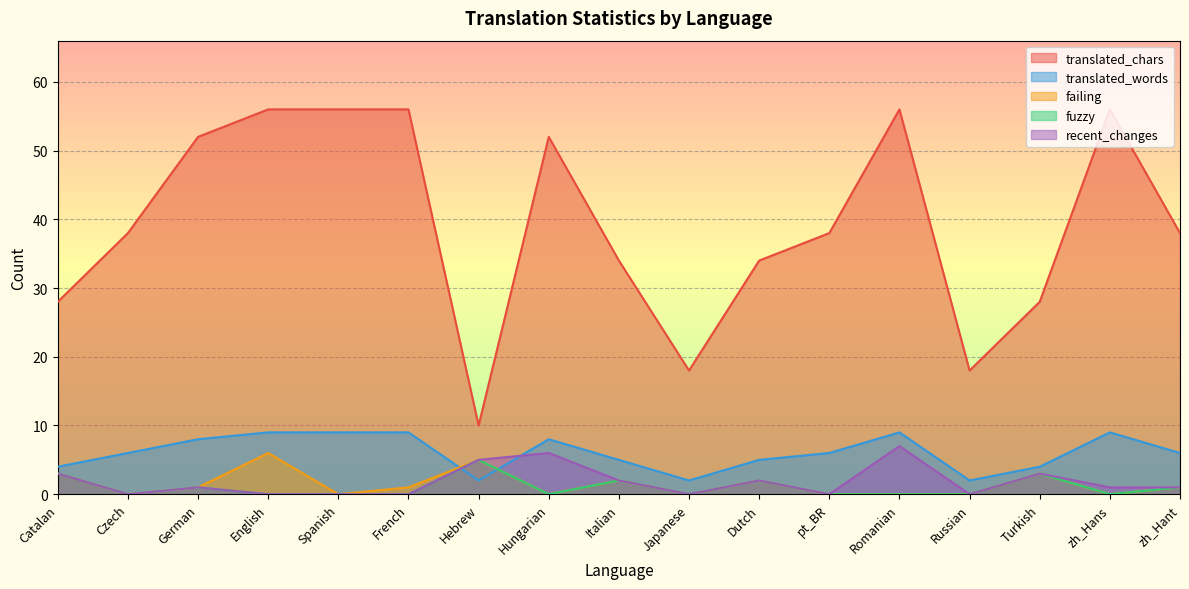

Where does the recent_changes series first go above 1?

Catalan